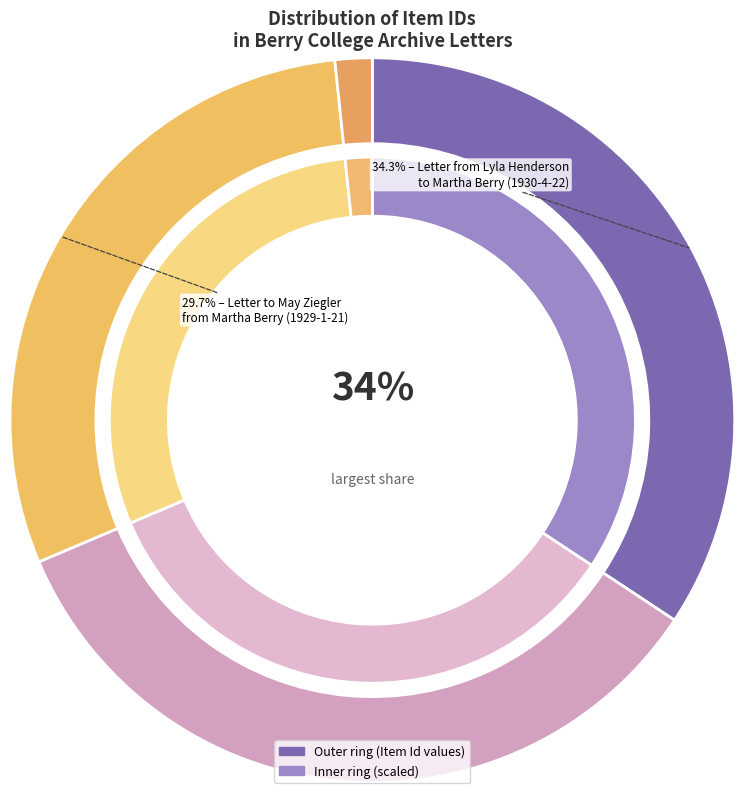

What percentage do Letter from Martha Berry
to Lyla M. Henderson (1930-4-18) and Letter from George D. Pratt
to Martha Berry (1926-11-15) together represent?

36.0%